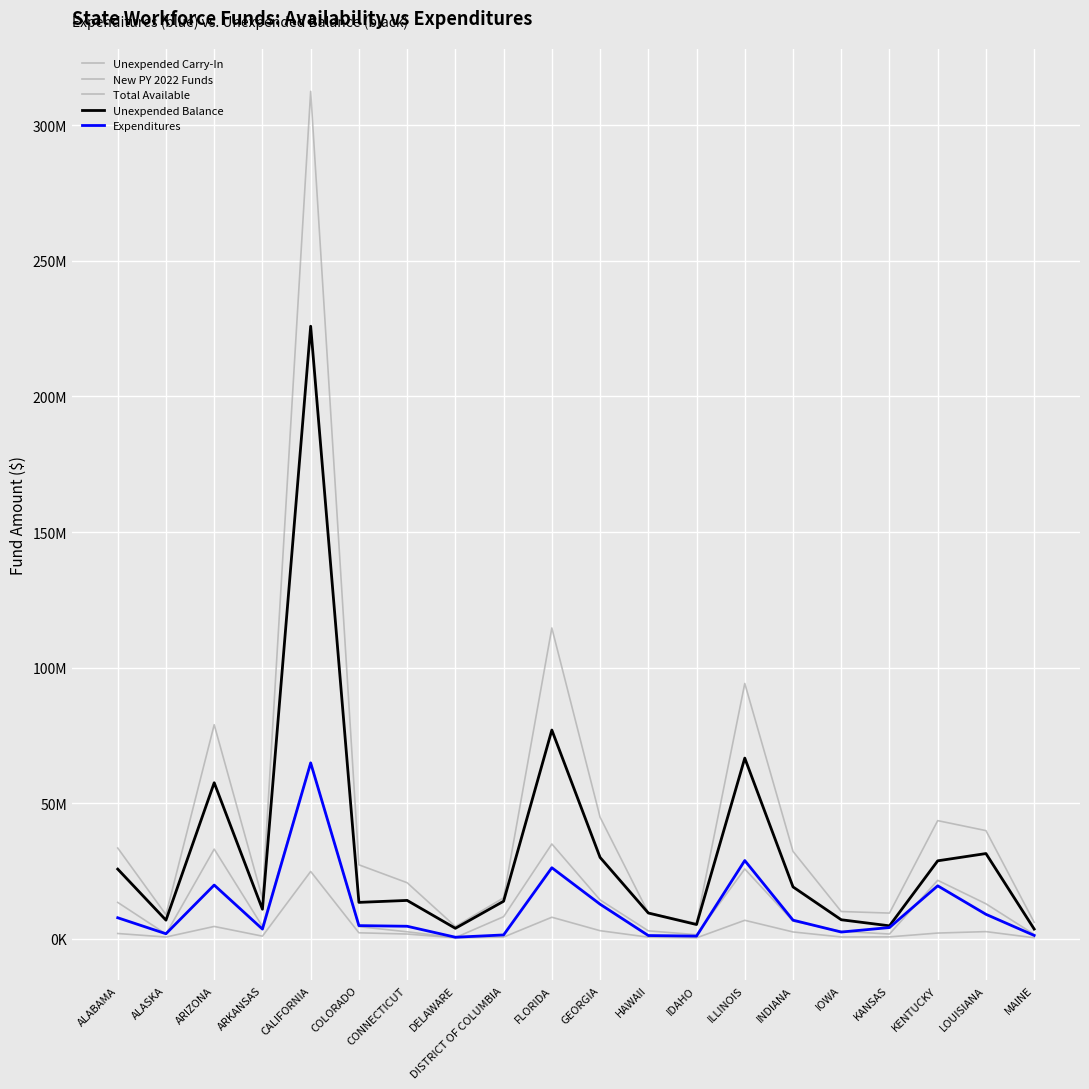

Does the chart have visible grid lines?

Yes